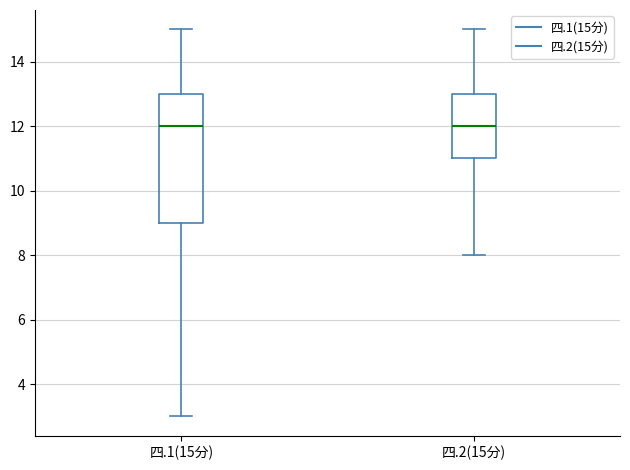

Comparing the boxes themselves (not the whiskers), which one is the tallest?

四.1(15分)